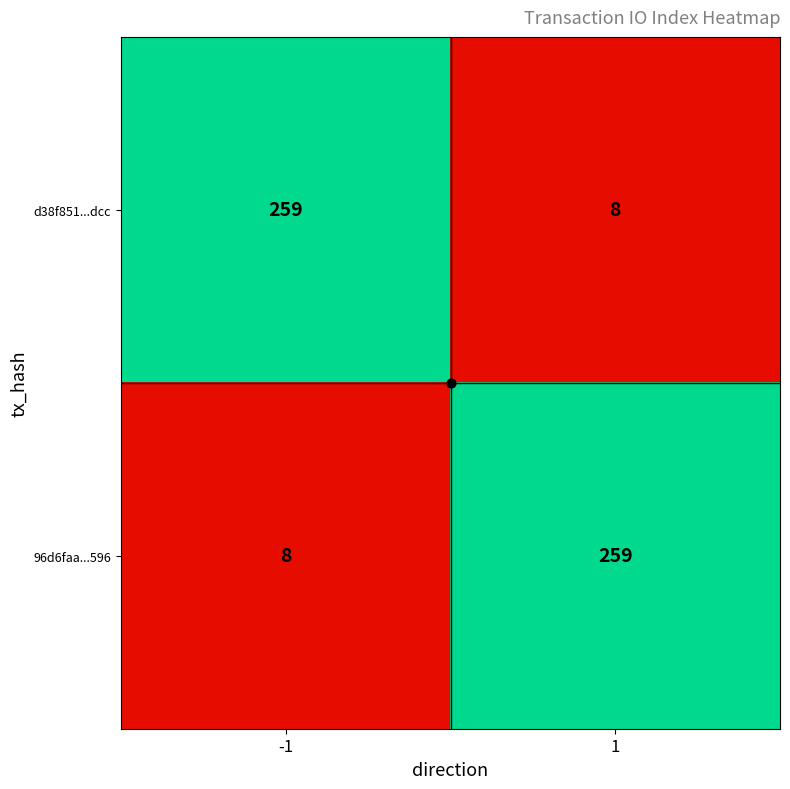

What is the highest value of the 96d6faa...596 series?

259